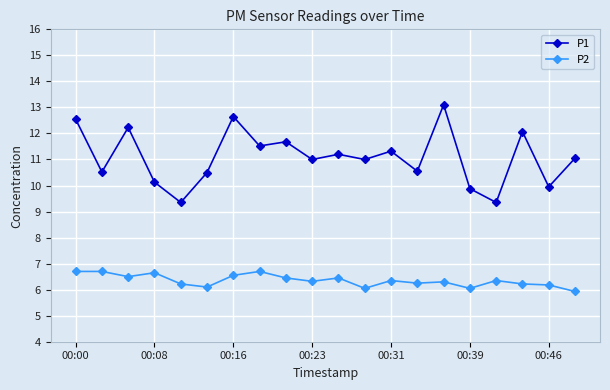

What is the average value of the P1 series?

11.1